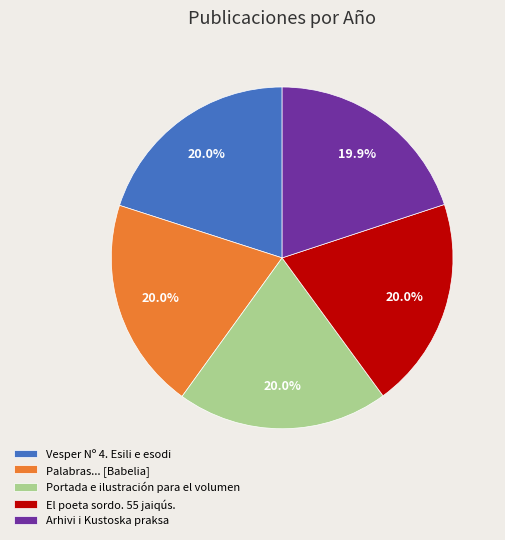

Count the number of slices in the pie.

5